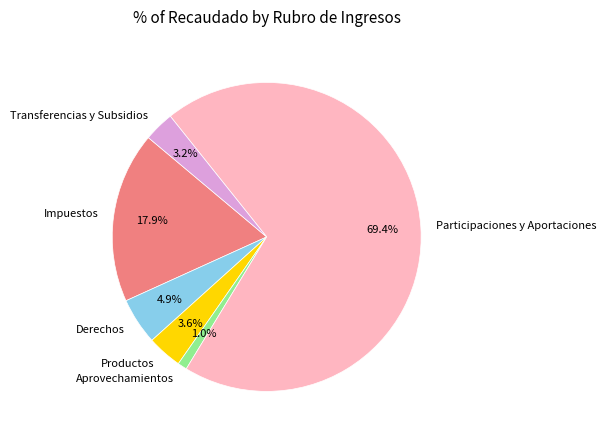

The Participaciones y Aportaciones slice represents 69% of the pie. True or false?

True